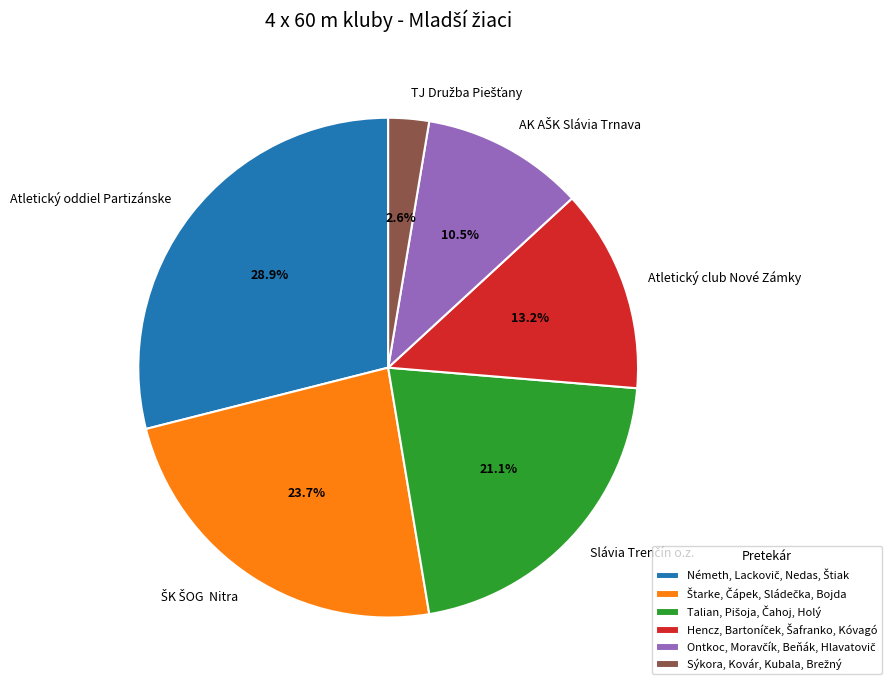

Is there a majority slice in this chart?

No